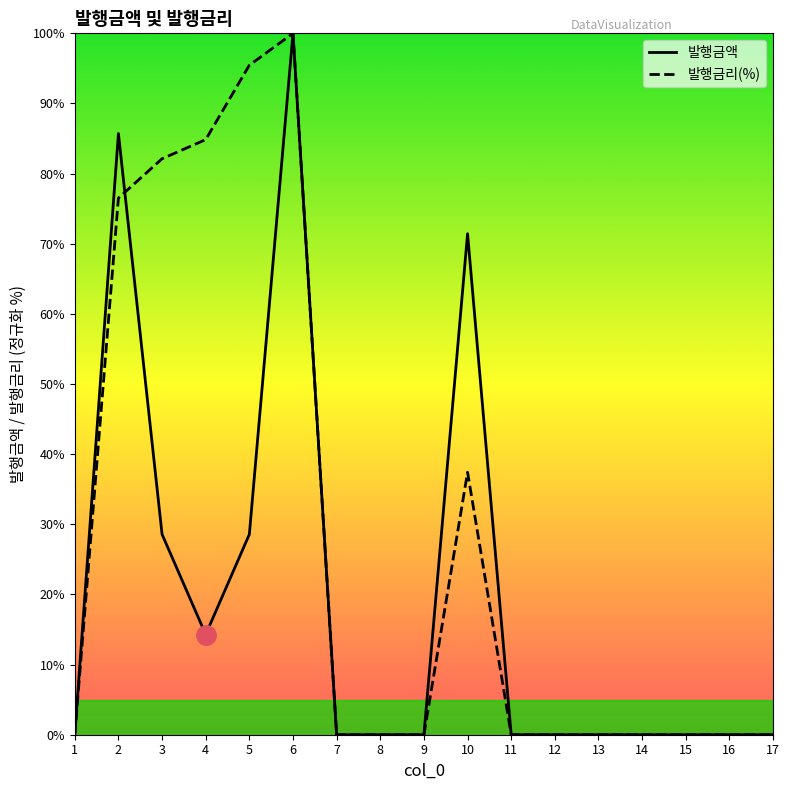

True or false: 발행금리(%) has a value of -65.4 at 15.

False